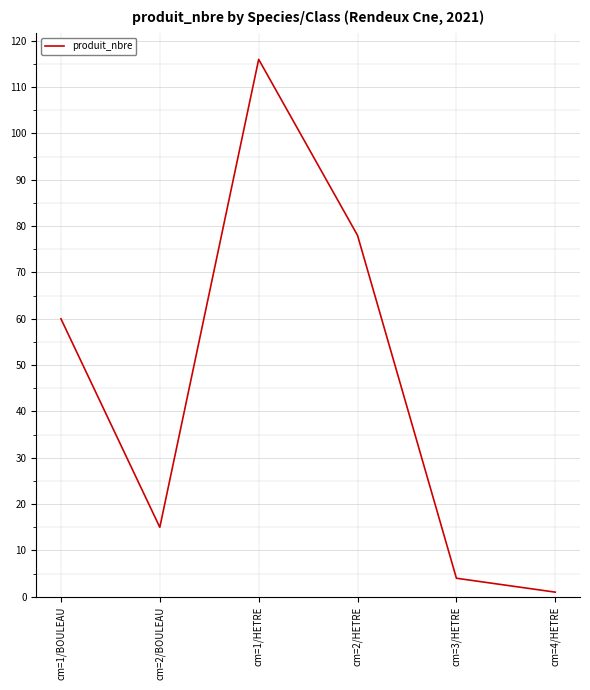

True or false: there are more than 0 points higher than both neighbors.

True